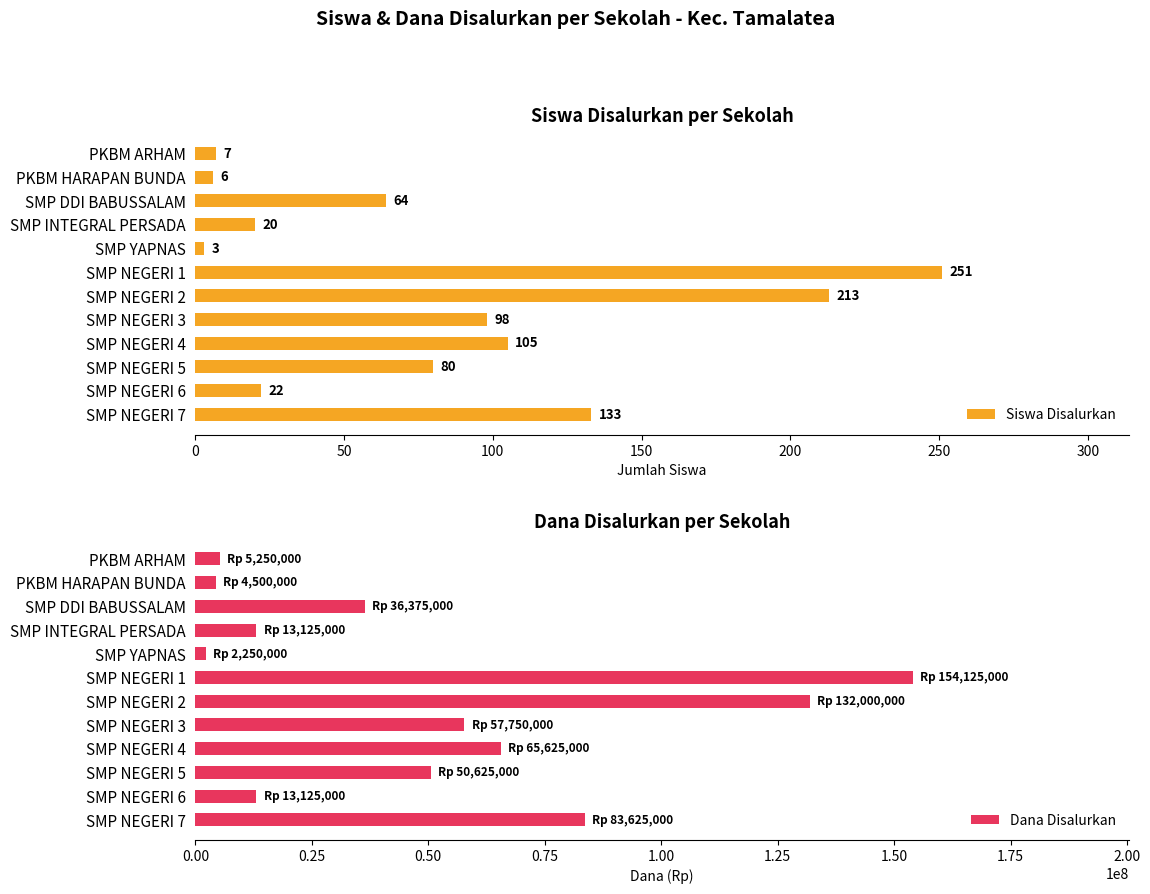

What is the minimum value for Siswa Disalurkan?

3